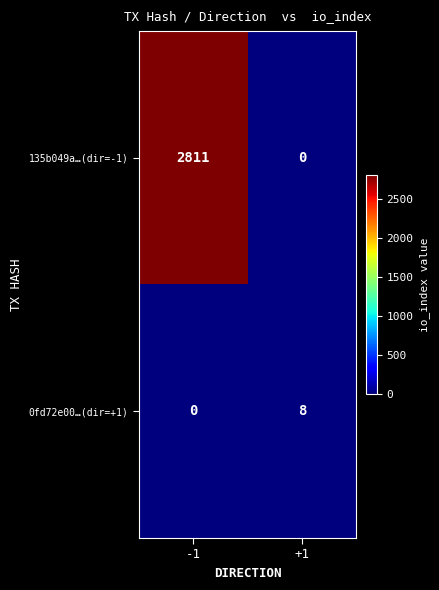

What is the average value of the 135b049a…(dir=-1) series?

1406